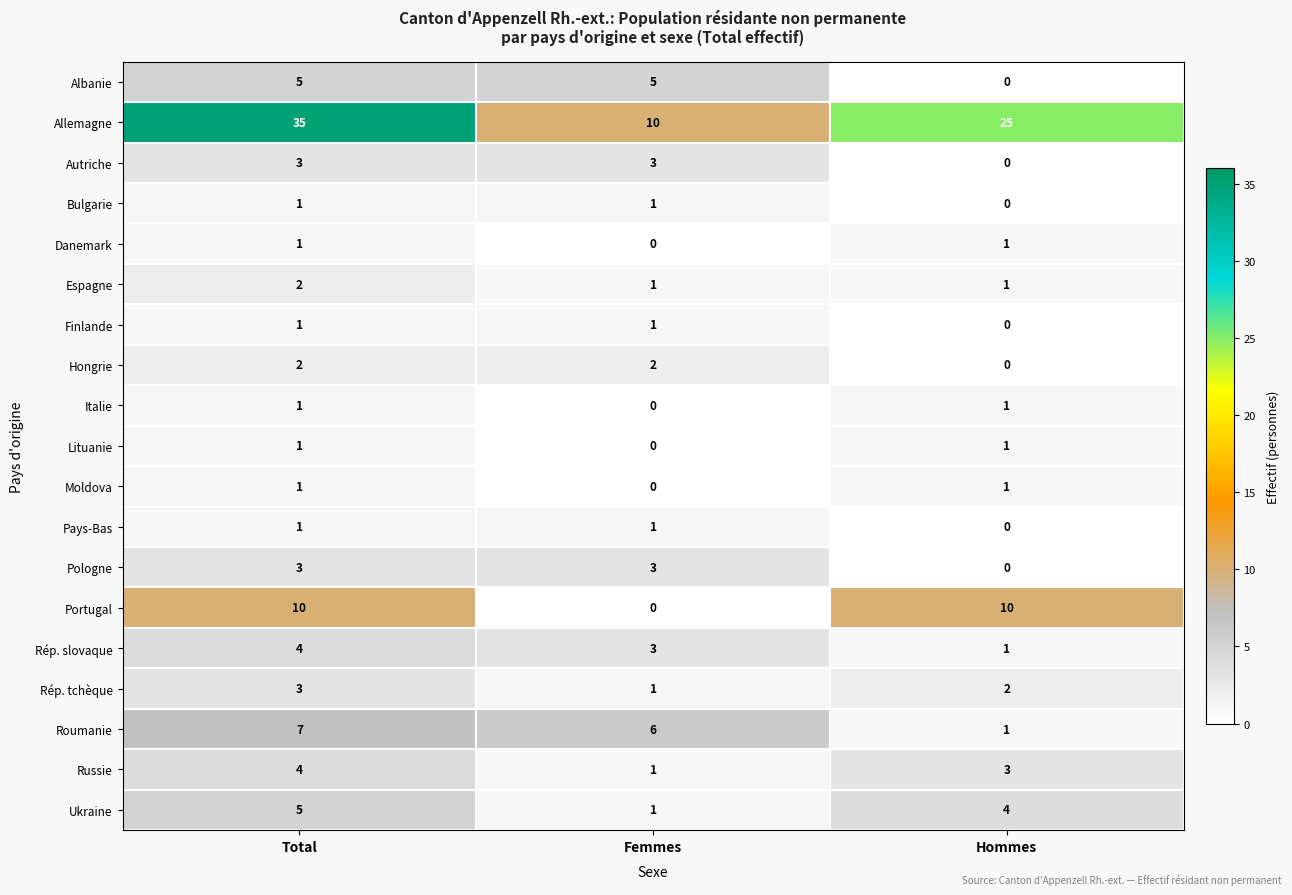

Count the Albanie values in the range 0 to 5.

3